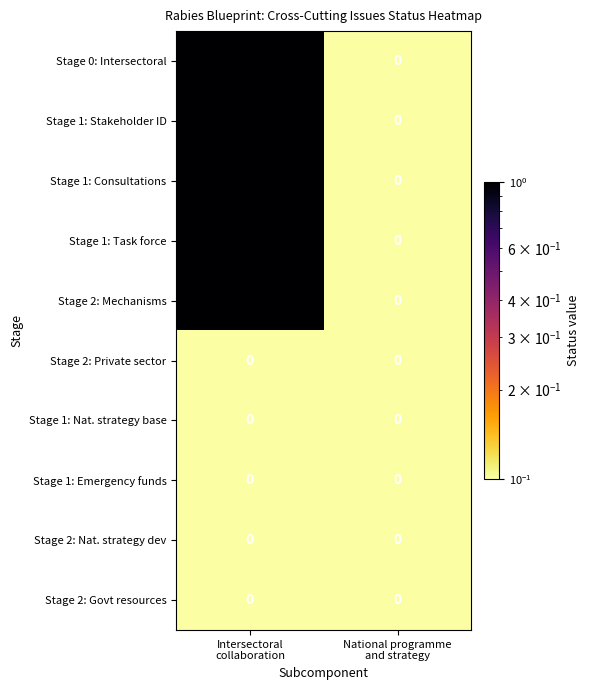

Reading left to right, transcribe all the data shown in this chart.

Stage 0: Intersectoral: 1	0
Stage 1: Stakeholder ID: 1	0
Stage 1: Consultations: 1	0
Stage 1: Task force: 1	0
Stage 2: Mechanisms: 1	0
Stage 2: Private sector: 0	0
Stage 1: Nat. strategy base: 0	0
Stage 1: Emergency funds: 0	0
Stage 2: Nat. strategy dev: 0	0
Stage 2: Govt resources: 0	0